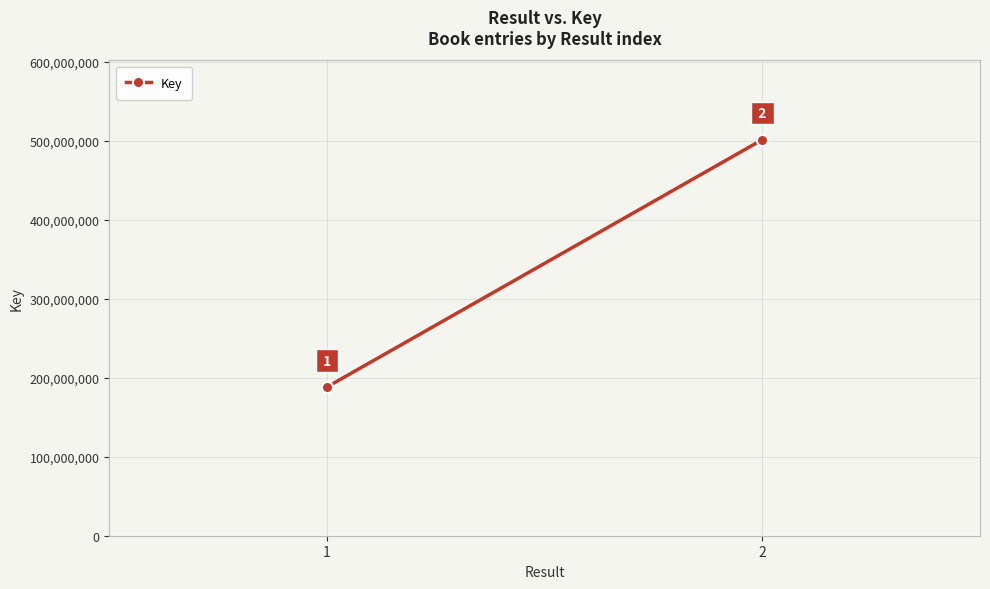

Approximately how many times larger is the value at 2 compared to 1?

2.7